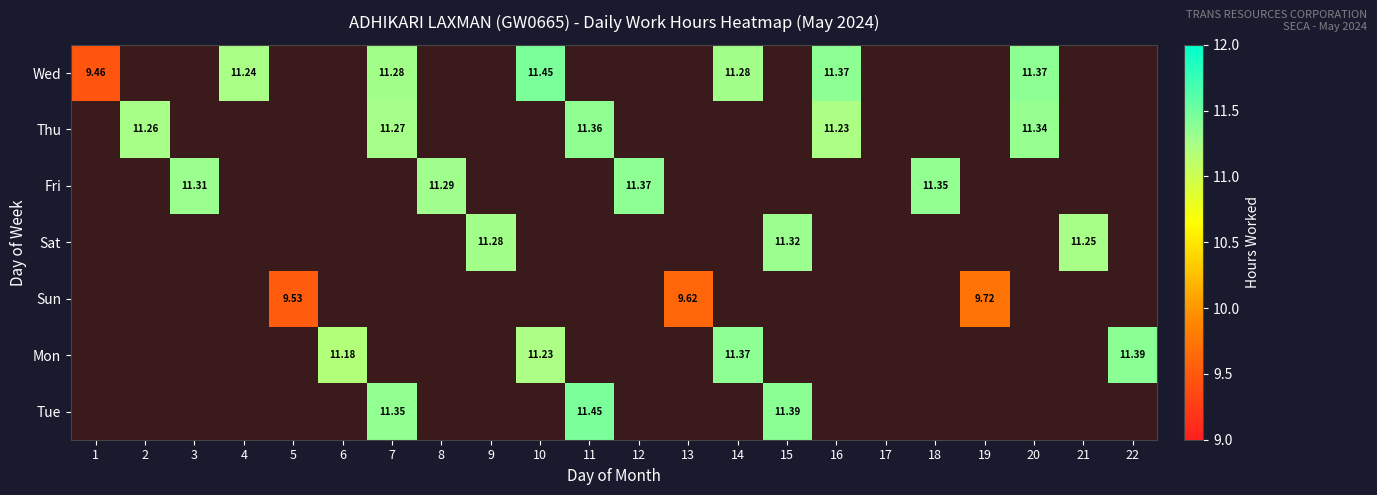

Which series has the widest spread of values?

Wed